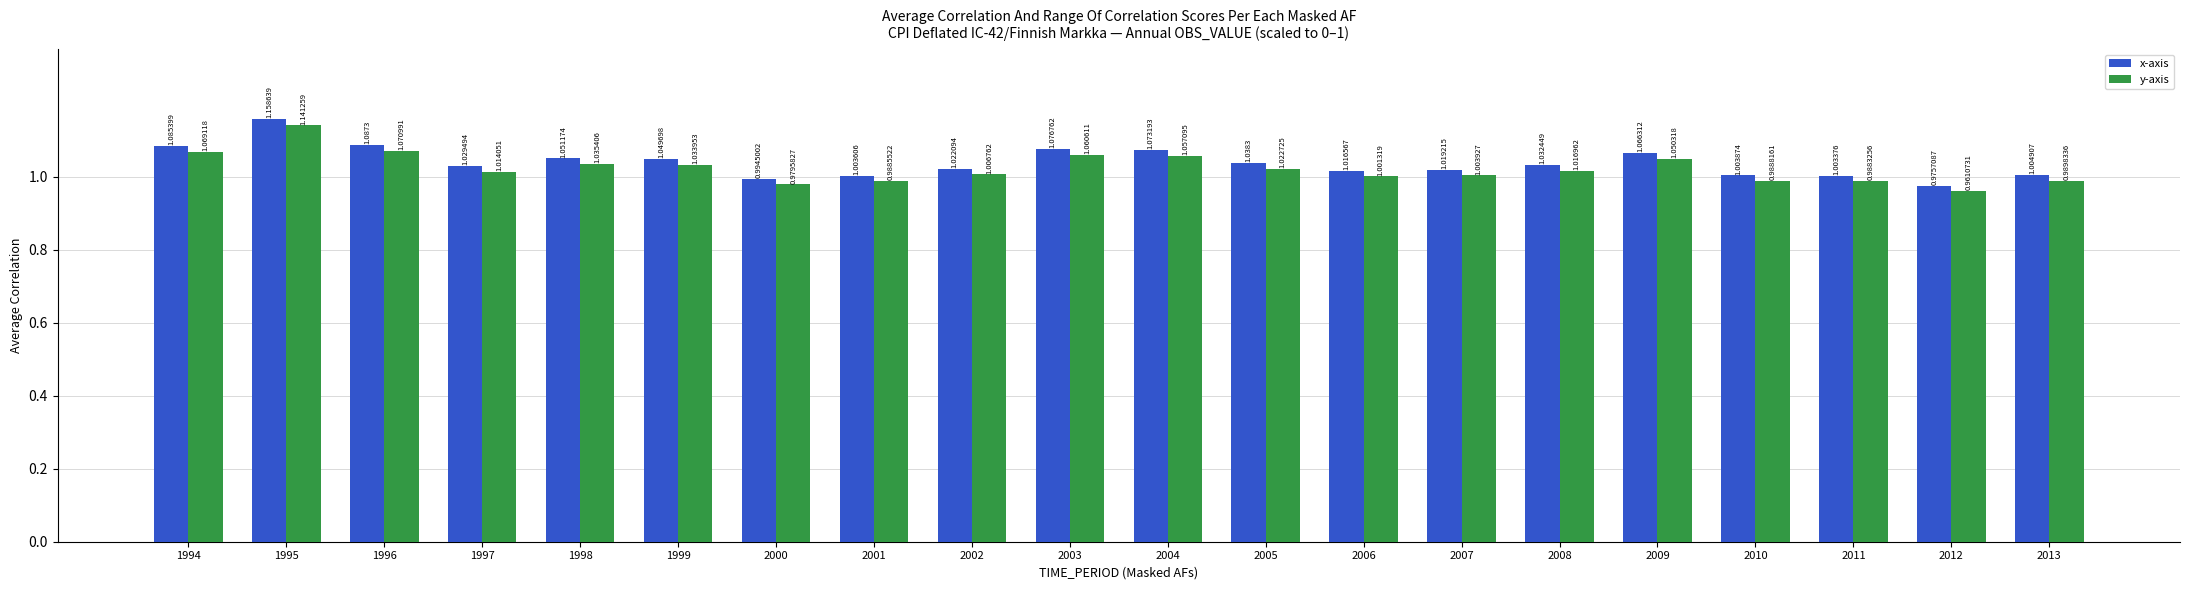

Between 1999 and 2009, which series saw the biggest shift?

x-axis